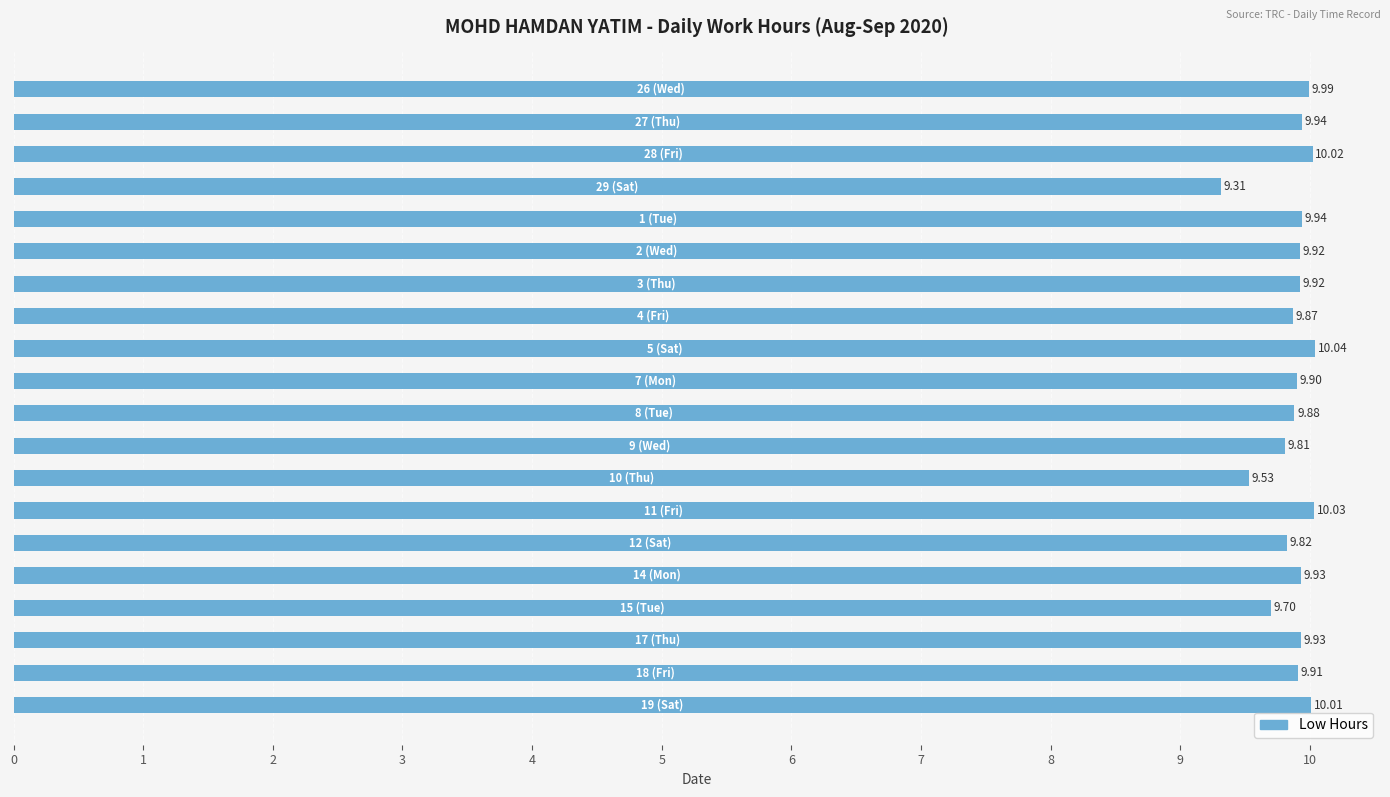

What is the sum of all values?

197.4